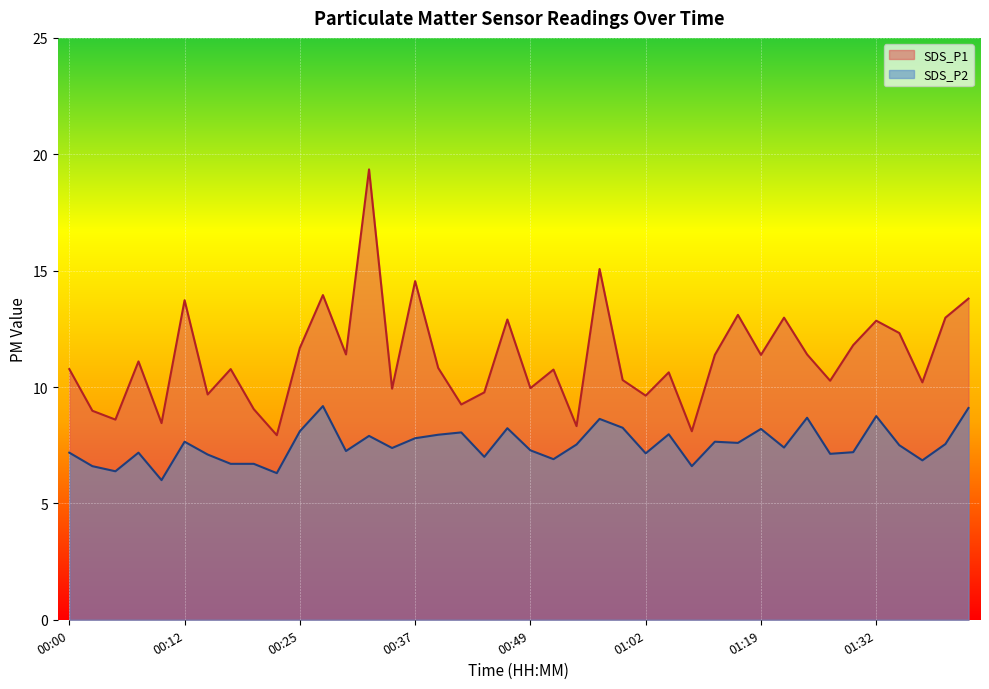

Which label corresponds to the smallest value in the chart?

00:10